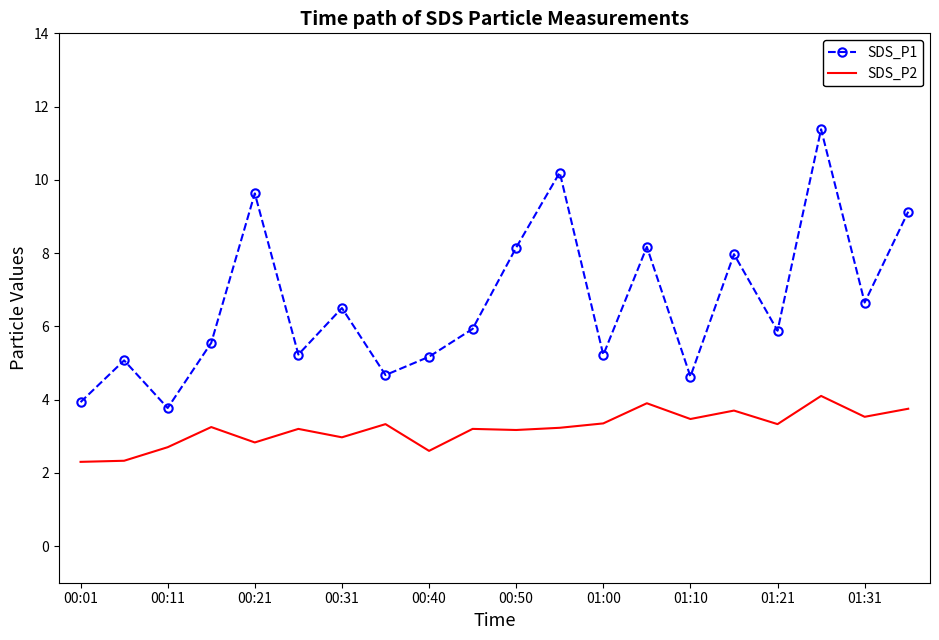

True or false: SDS_P1 and SDS_P2 cross at least once.

False